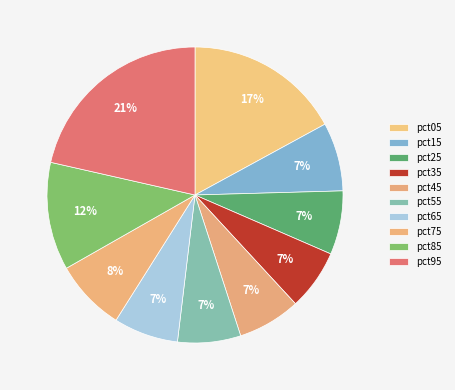

True or false: pct25 accounts for 7% of the total.

True